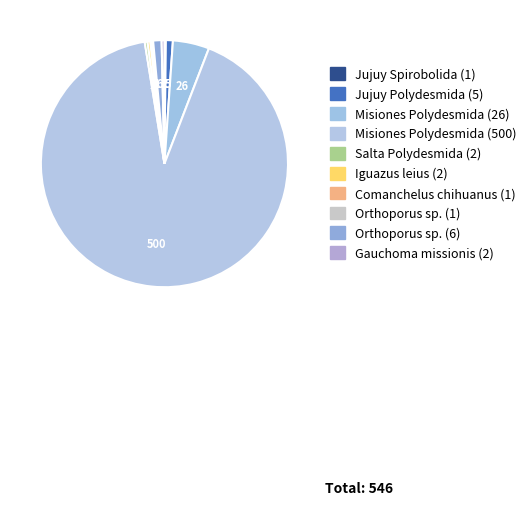

Count the number of slices in the pie.

10